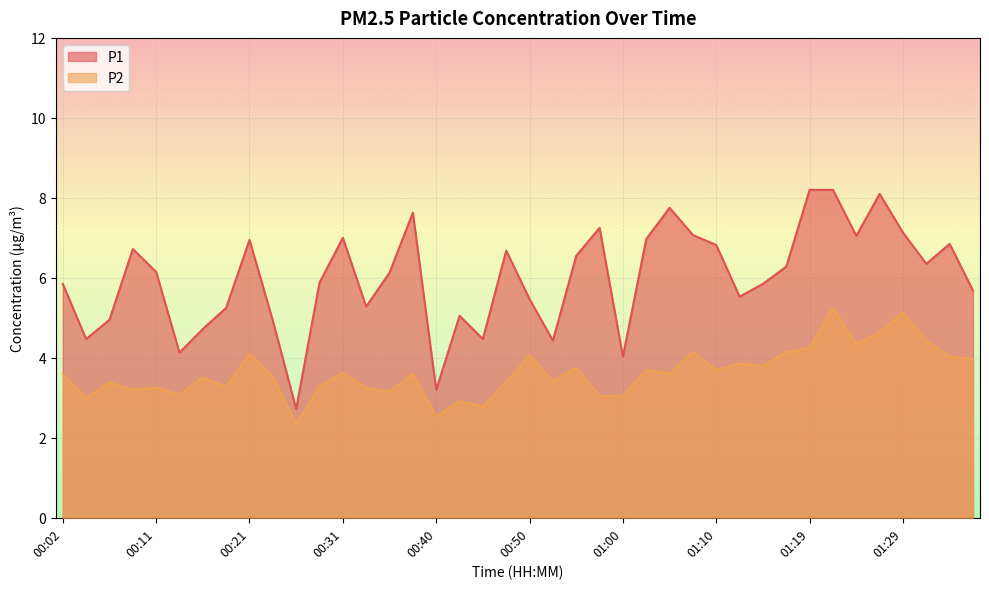

How many categories are shown in the chart?

40